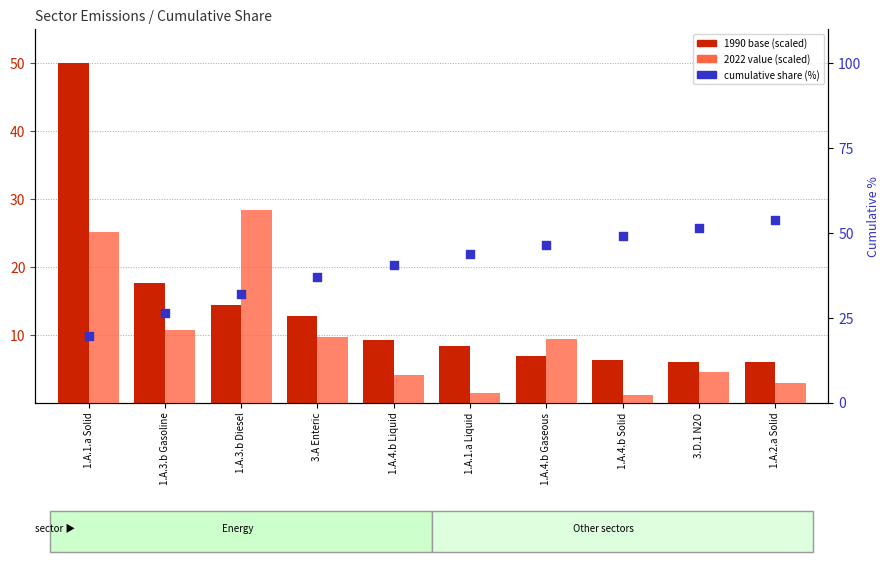

Which series has the largest total across all categories?

cumulative share (%)